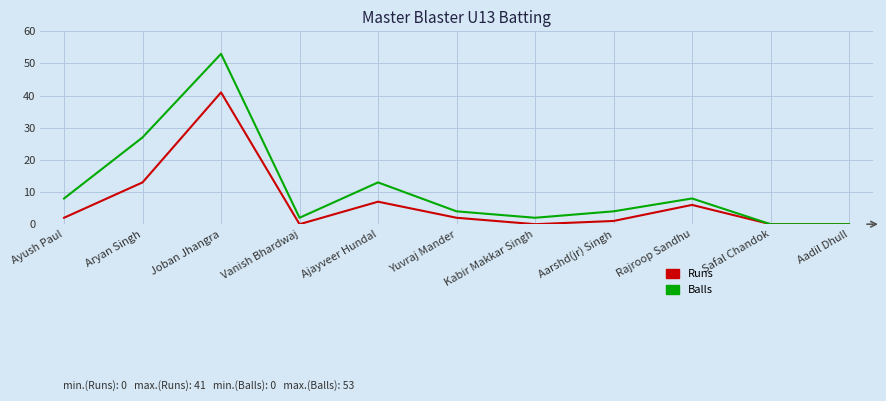

Rank the series by their maximum value, from highest to lowest.

Balls, Runs